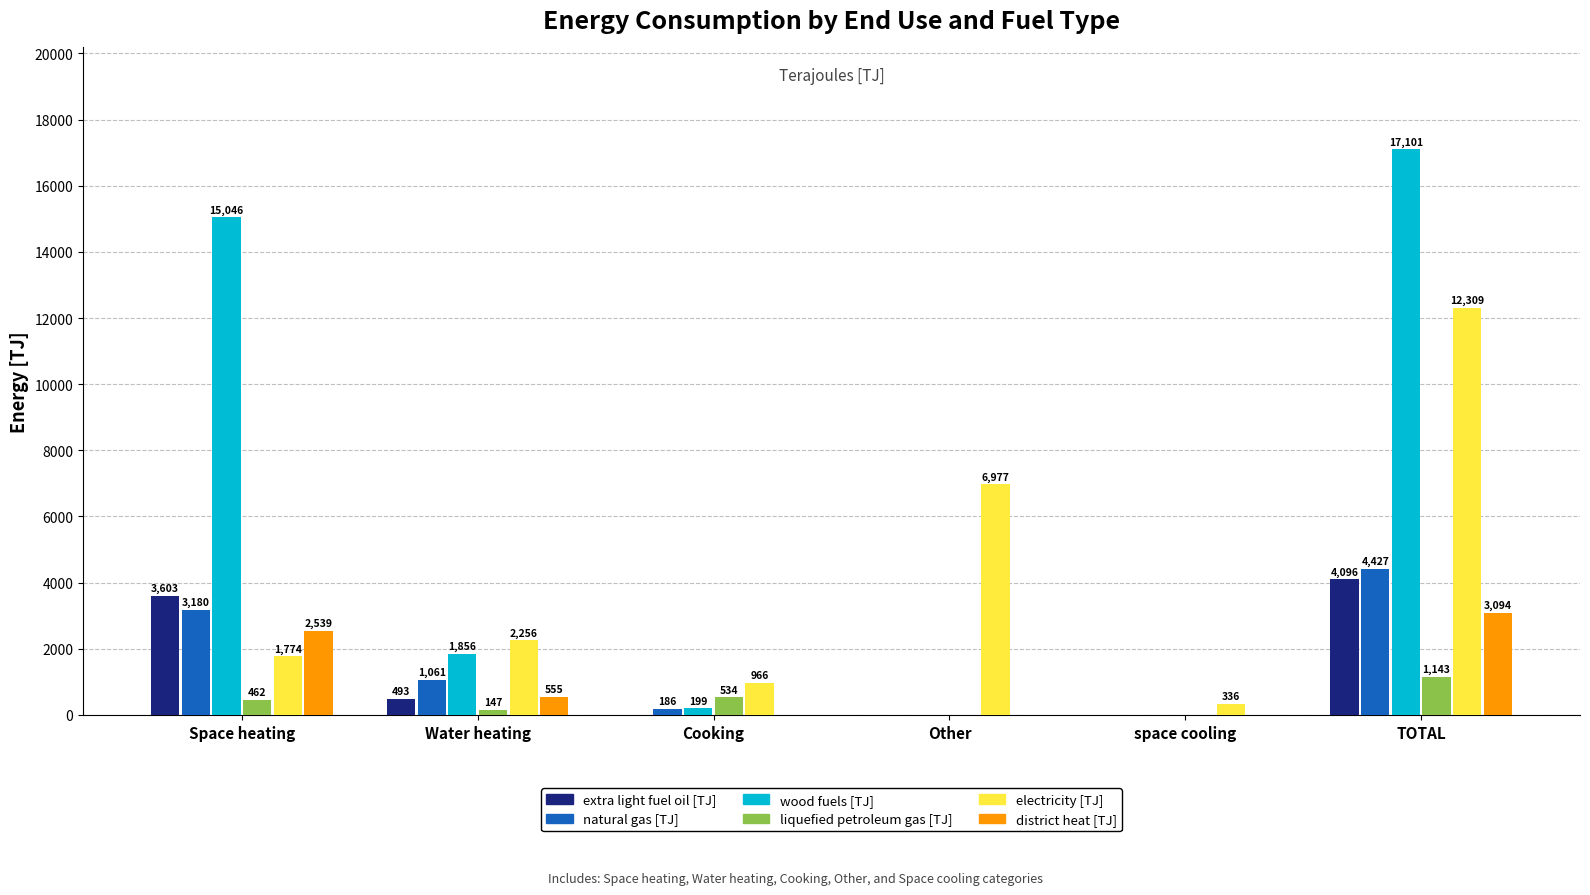

Is the value of wood fuels [TJ] at Cooking greater than the value of electricity [TJ] at Space heating?

No